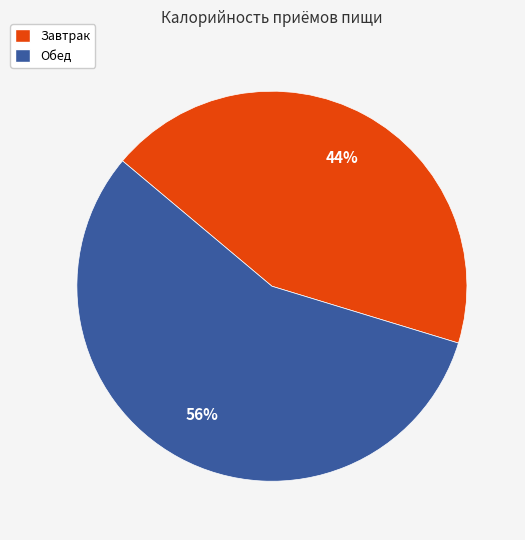

How many segments does this pie chart have?

2